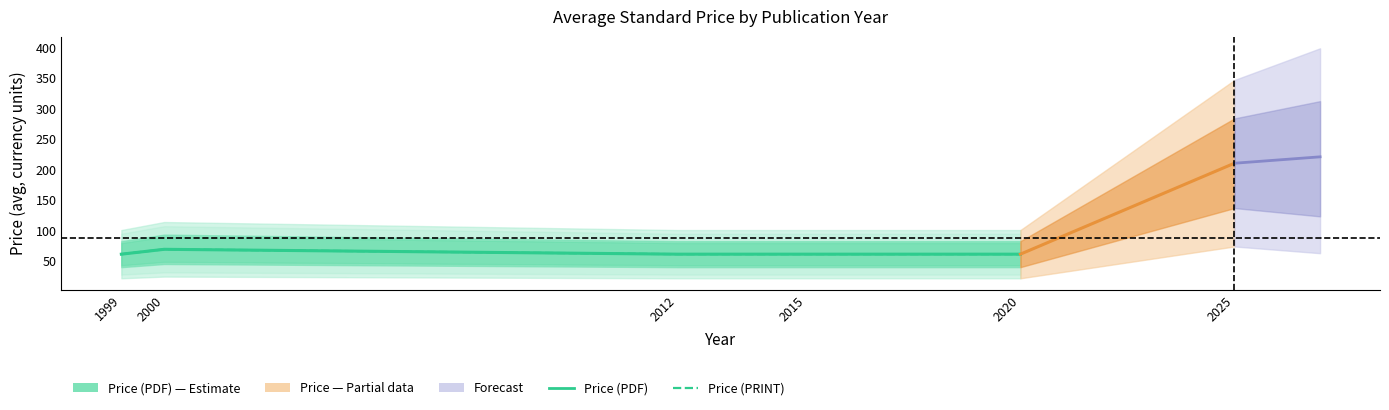

What is the difference between the maximum and second lowest values in the Price (PRINT) series?

8